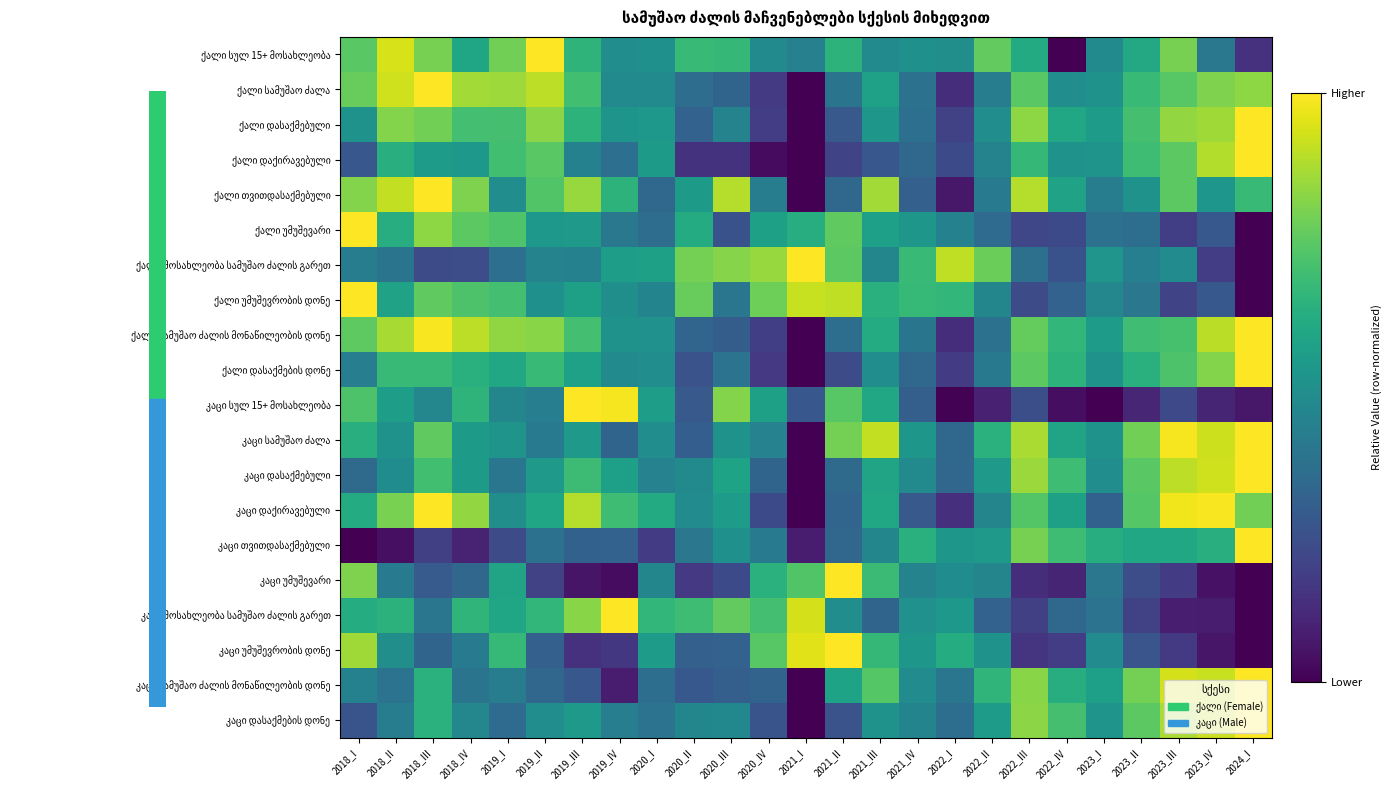

At which category is the sum across all series the highest?

2018_III